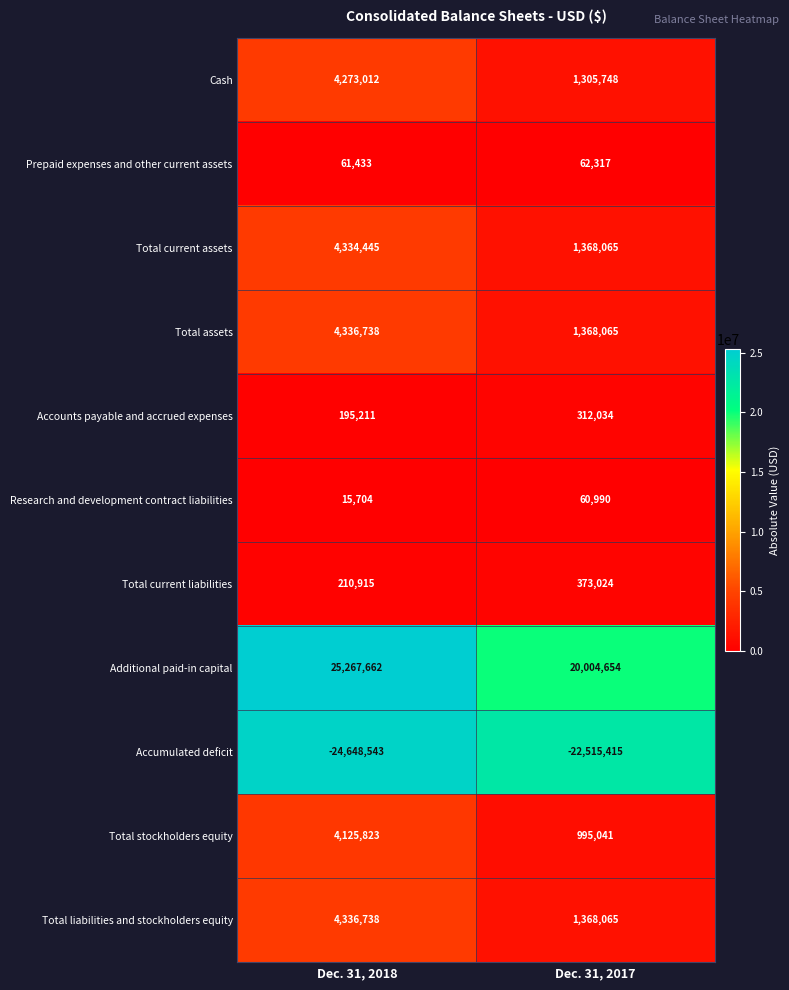

List the labels in order of Total current liabilities value, largest first.

Dec. 31, 2017, Dec. 31, 2018